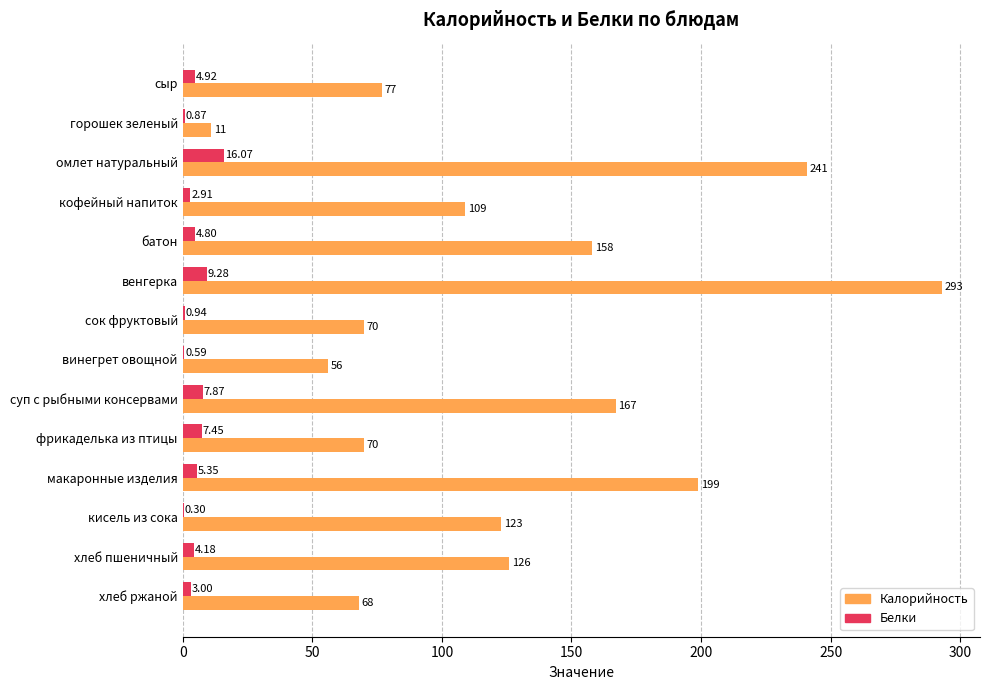

How many values in the Белки series exceed 4?

8